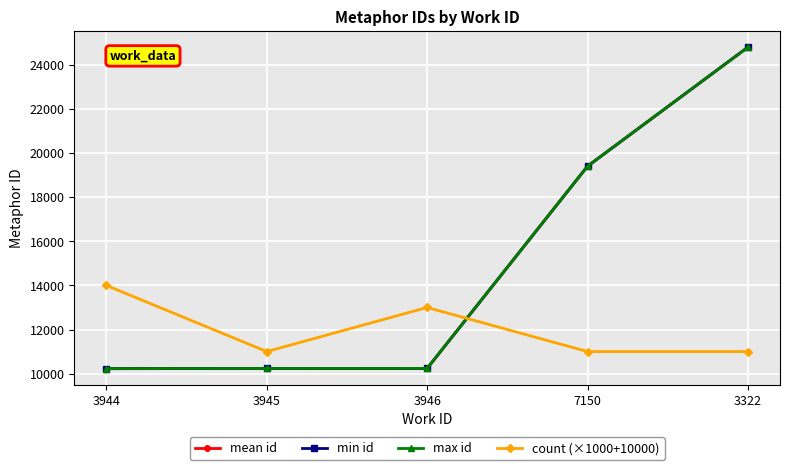

In count (×1000+10000), how many points are higher than both neighbors (excluding endpoints)?

1